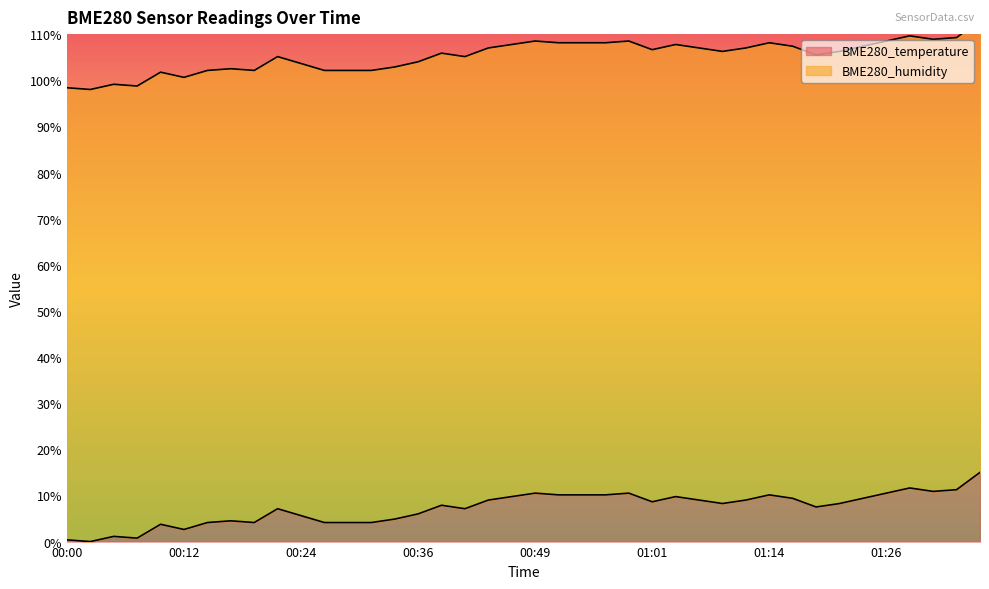

Which label corresponds to the smallest value in the chart?

00:02